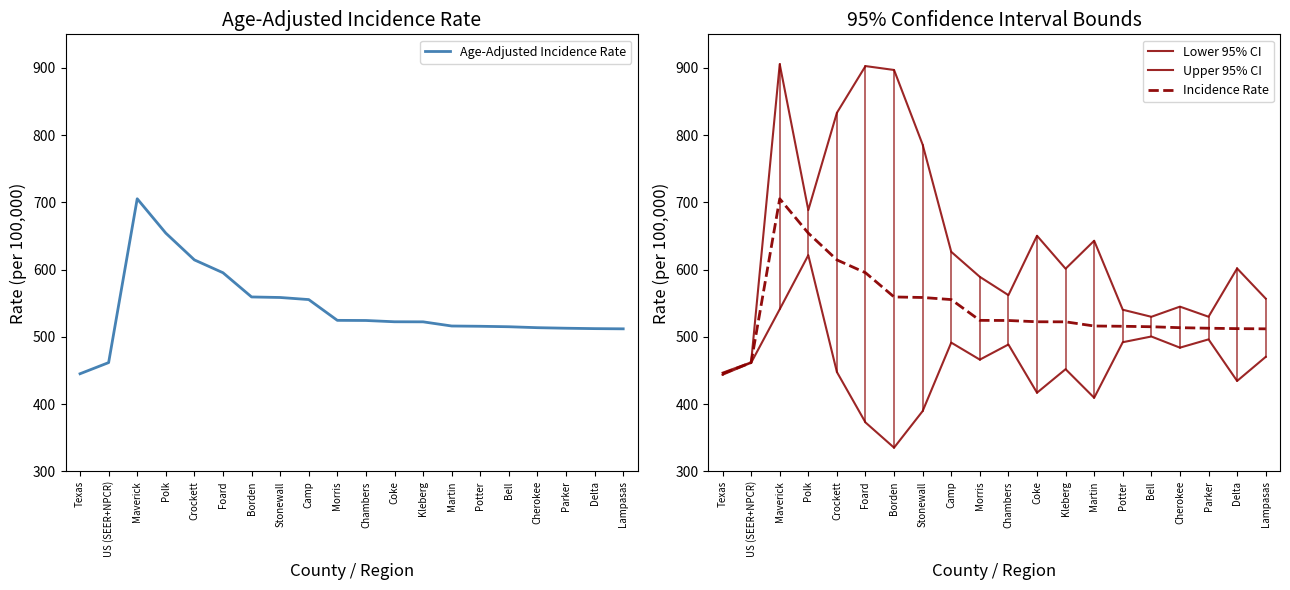

What is the label of the 13th point from the left?

Kleberg